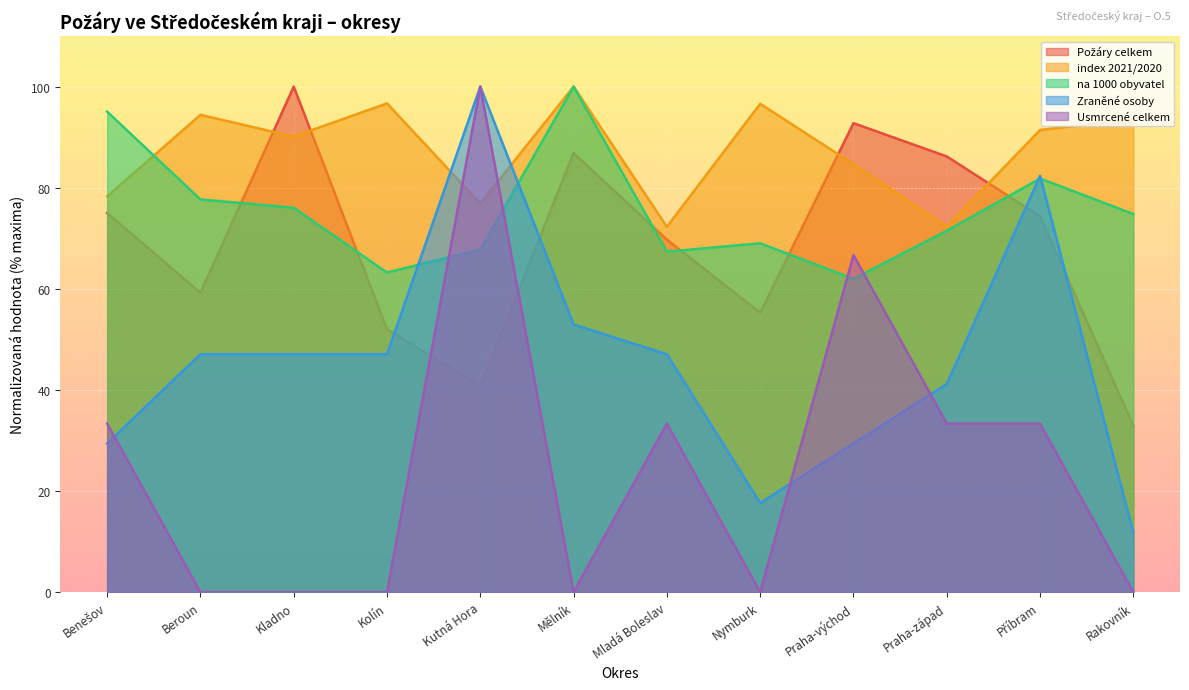

Which series has the largest range (max minus min)?

Usmrcené celkem